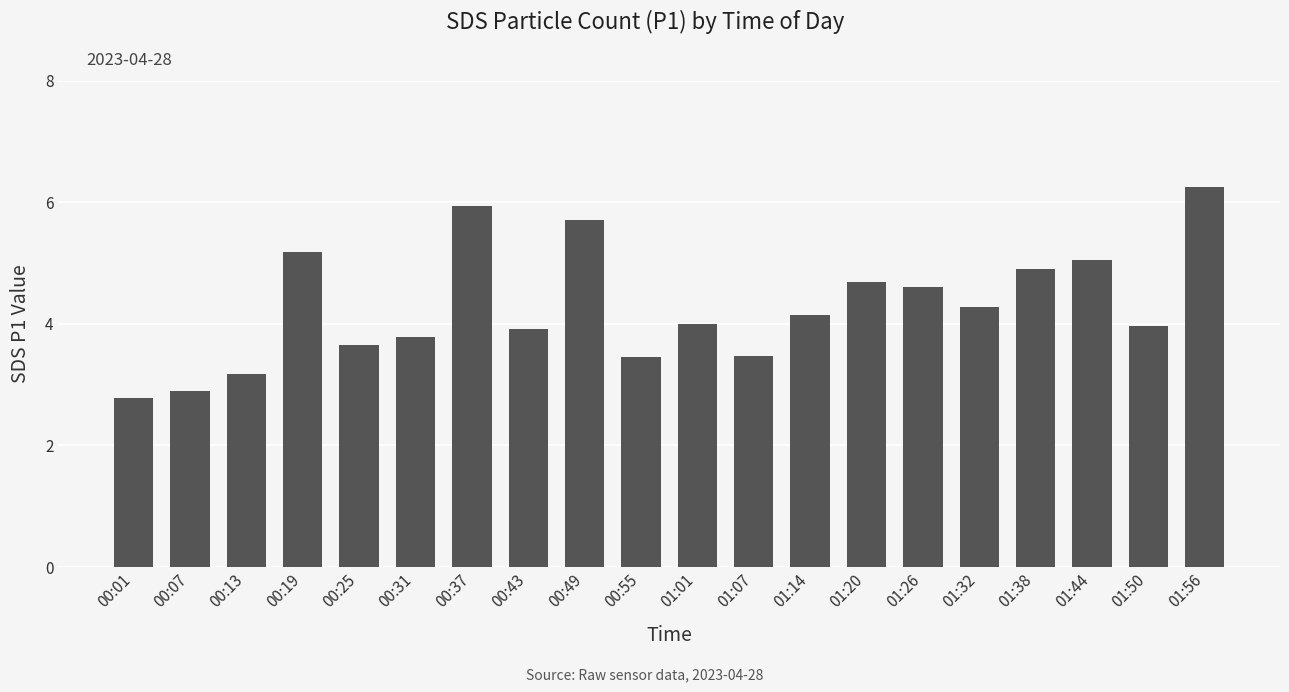

What value does the data have at 00:13?

3.2